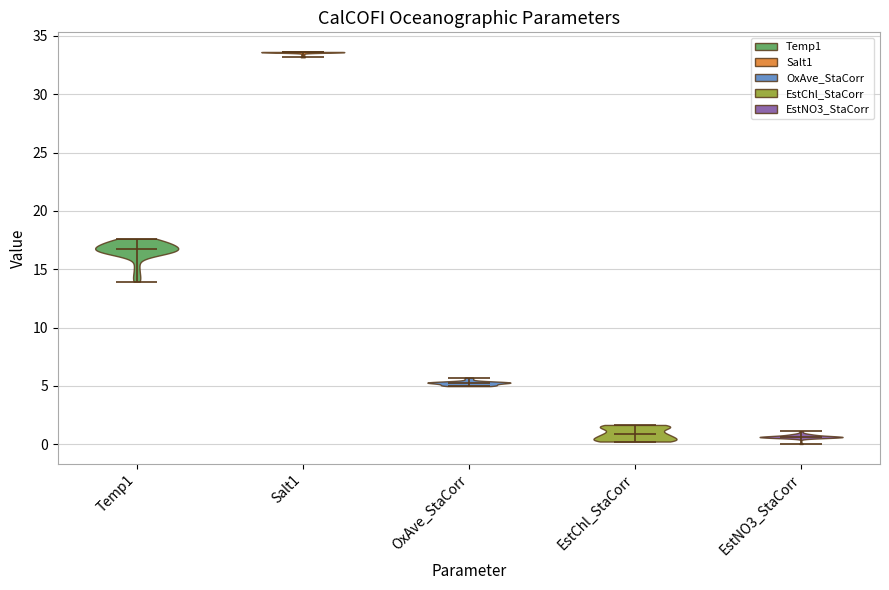

Reading left to right, read every violin against the y-axis: where its median line is, and the lowest and highest points it reaches. The values are not printed on the chart, so give them approximately, as read against the axis.

Temp1: median line 17.0, lowest point 14.0, highest point 17.5
Salt1: median line 33.5, lowest point 33.0, highest point 33.5
OxAve_StaCorr: median line 5.5, lowest point 5.0, highest point 5.5
EstChl_StaCorr: median line 1.0, lowest point 0.0, highest point 1.5
EstNO3_StaCorr: median line 0.5, lowest point 0.0, highest point 1.0